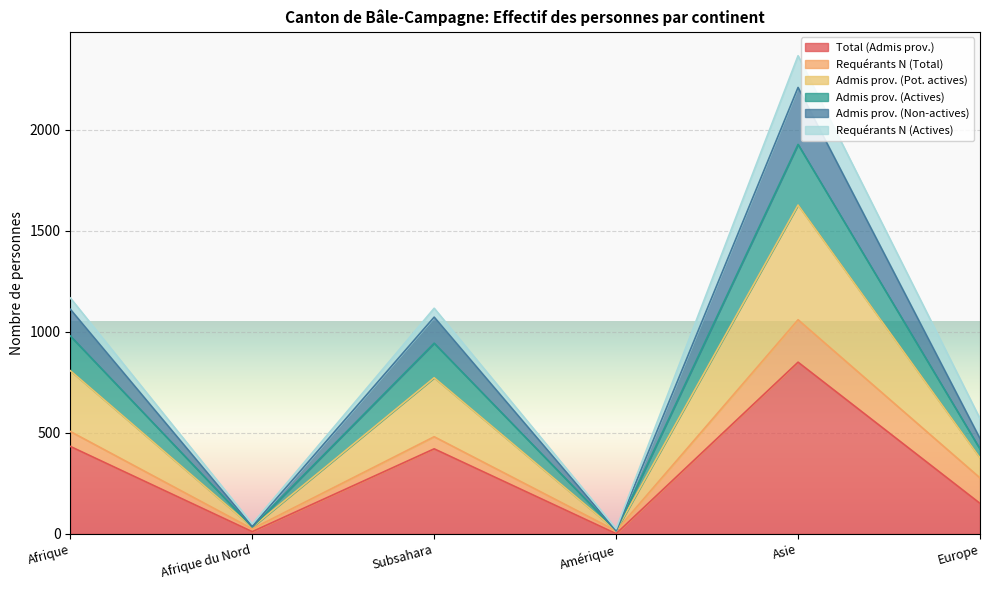

At which label does Total (Admis prov.) reach its peak?

Asie